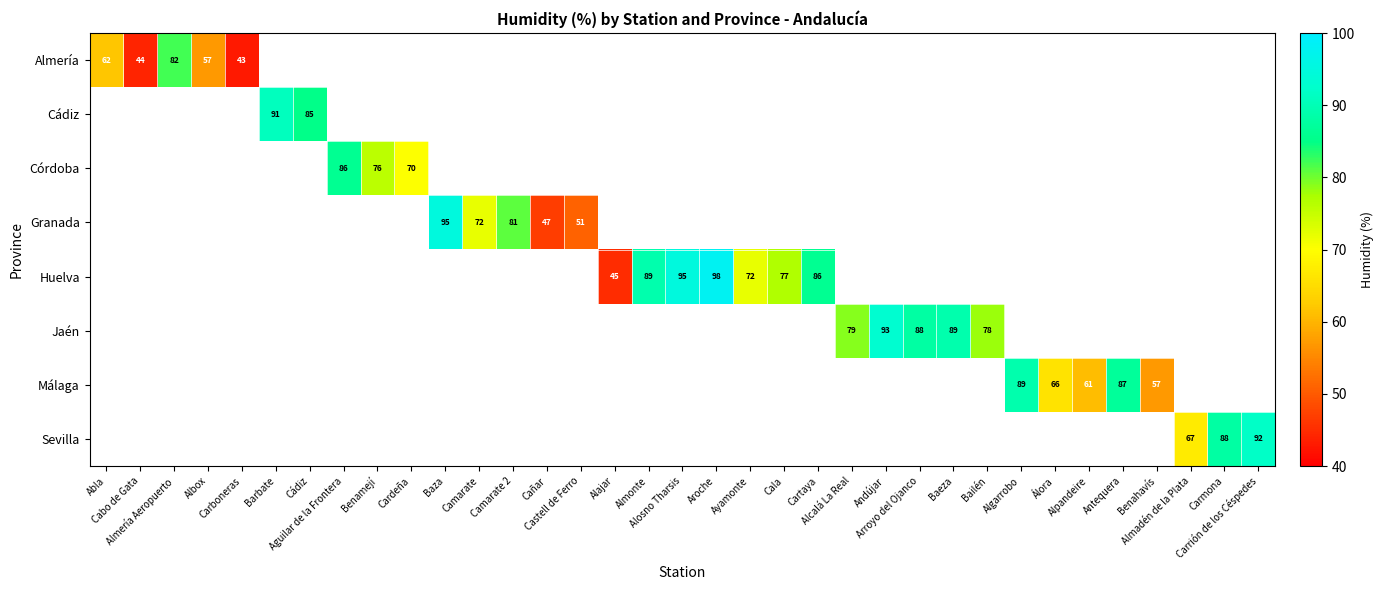

Which category has the highest value in the Almería series?

Almería Aeropuerto